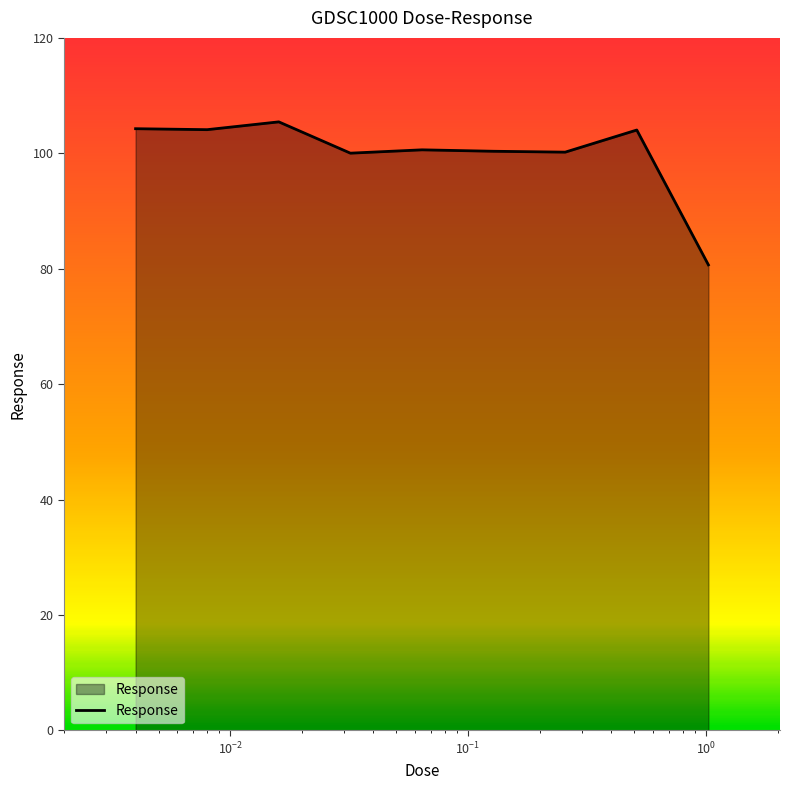

What is the difference between the maximum and minimum values?

24.8